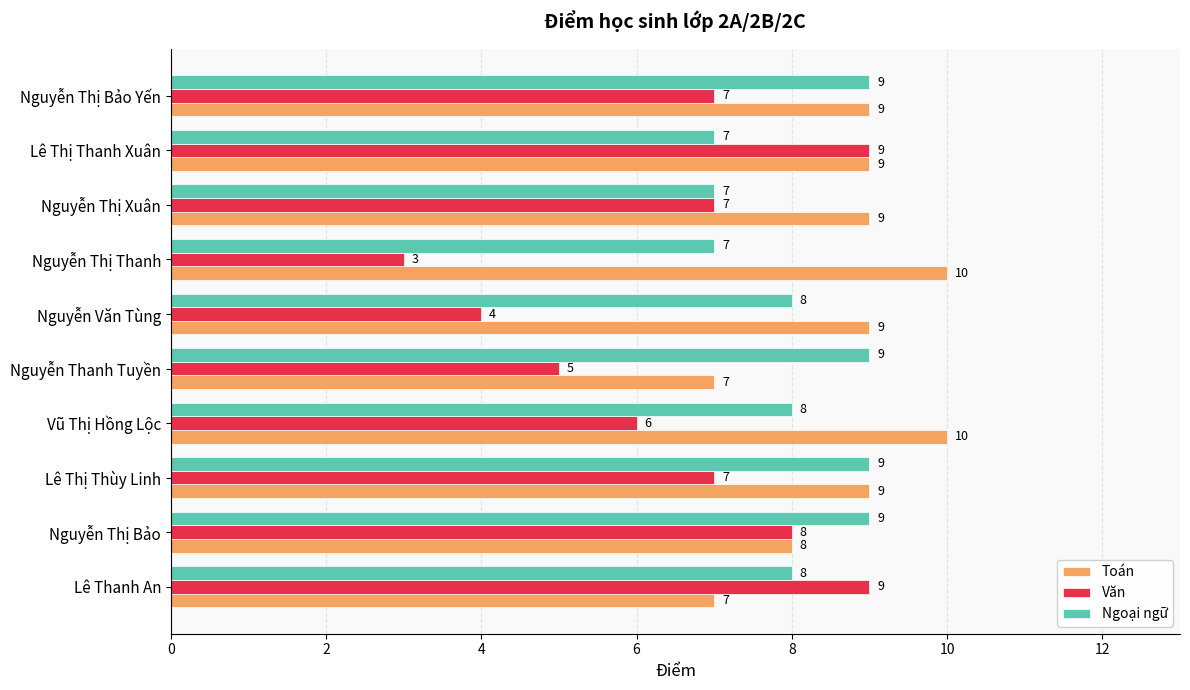

The Văn series shows 9 at Lê Thanh An. True or false?

True